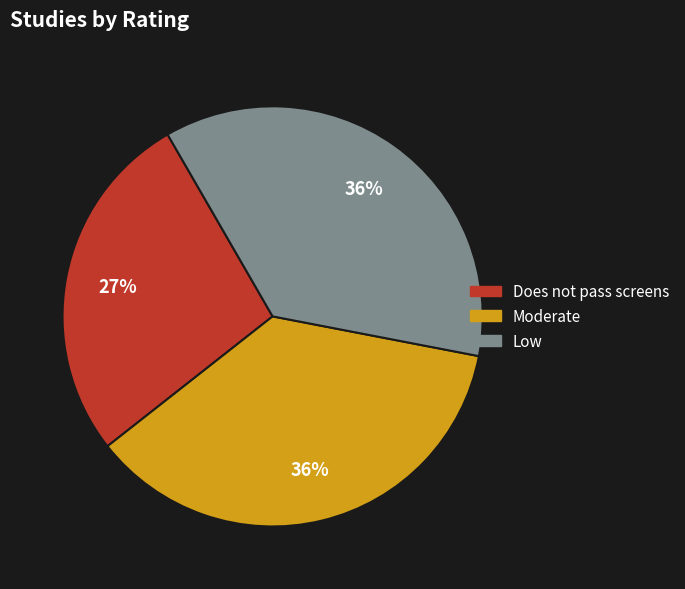

To the nearest percent, what is the difference between the largest and smallest slice percentages?

9%